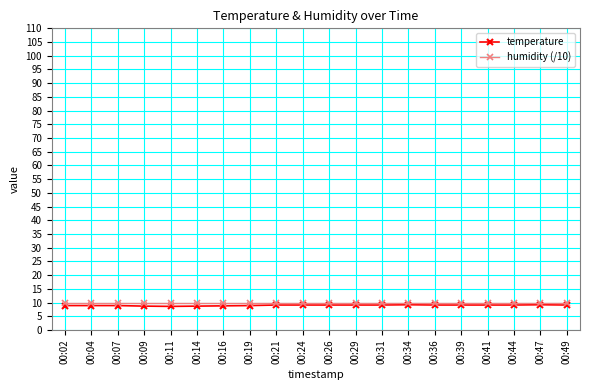

True or false: temperature has a value of 9.1 at 00:44.

True